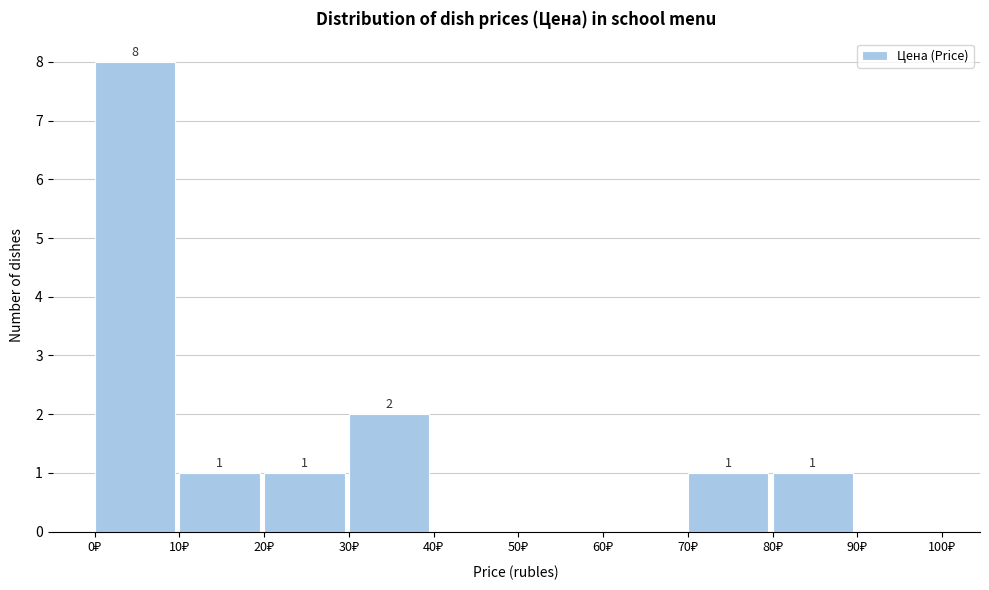

Which range on the x-axis has the tallest bar?

0 to 10